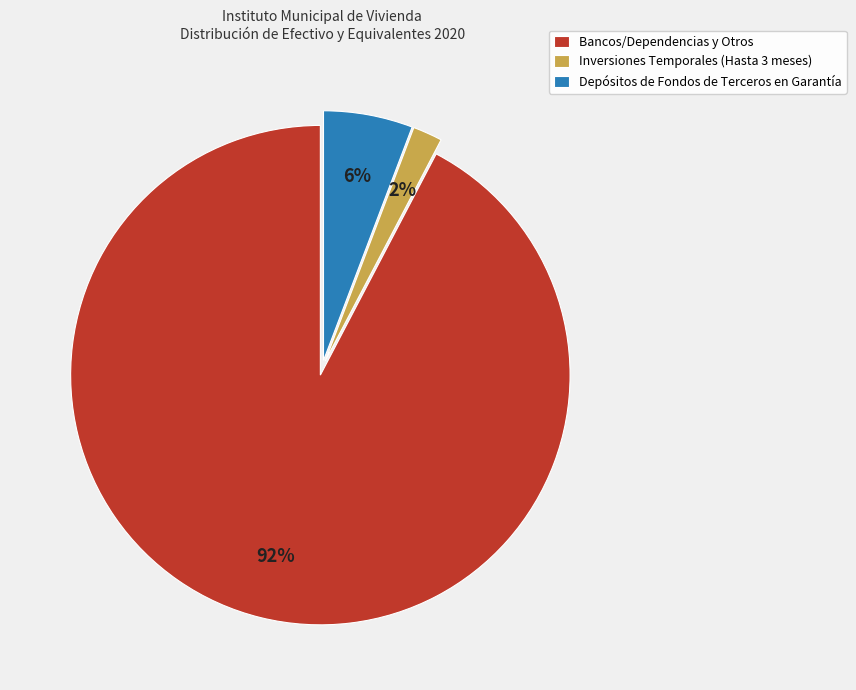

Does Depósitos de Fondos de Terceros en Garantía account for over 50% of the chart?

No